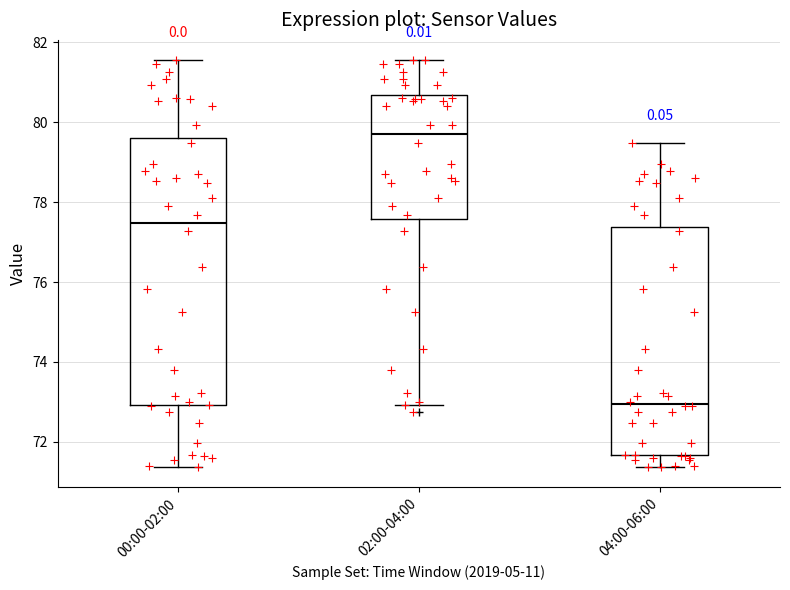

Which box's median line is the highest?

02:00-04:00